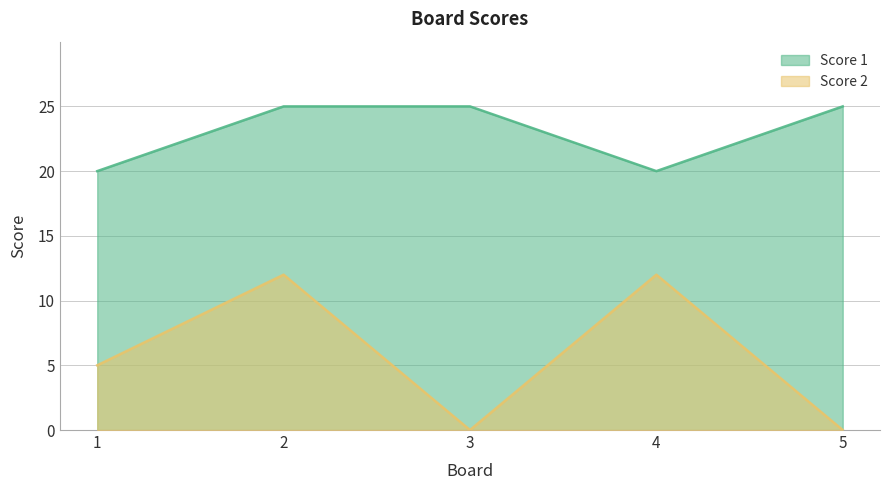

Which series has the largest total across all categories?

Score 1